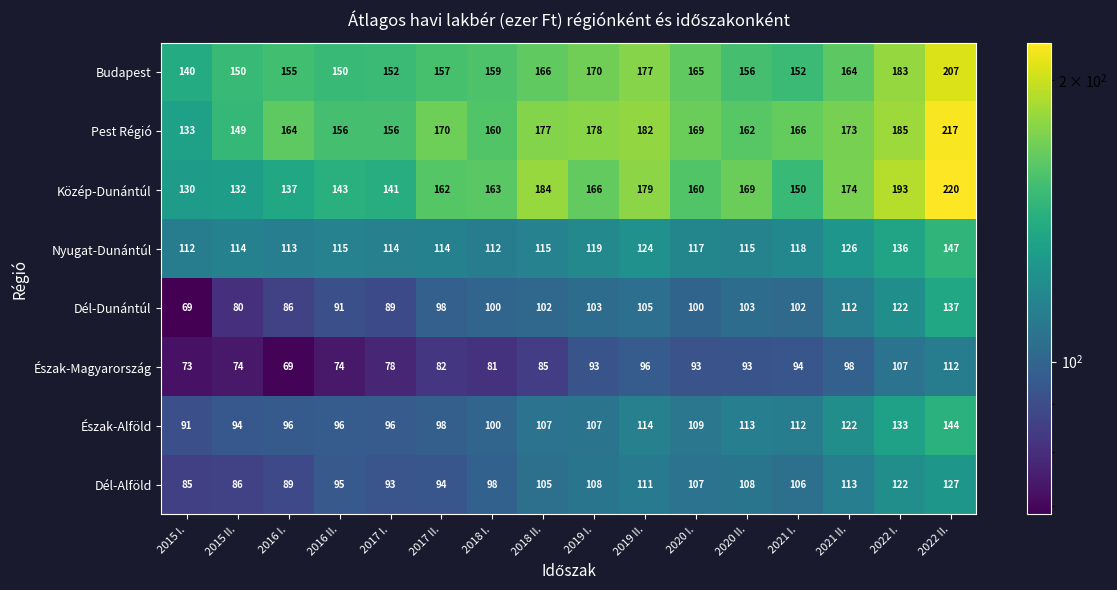

At which label does Budapest reach its minimum?

2015 I.